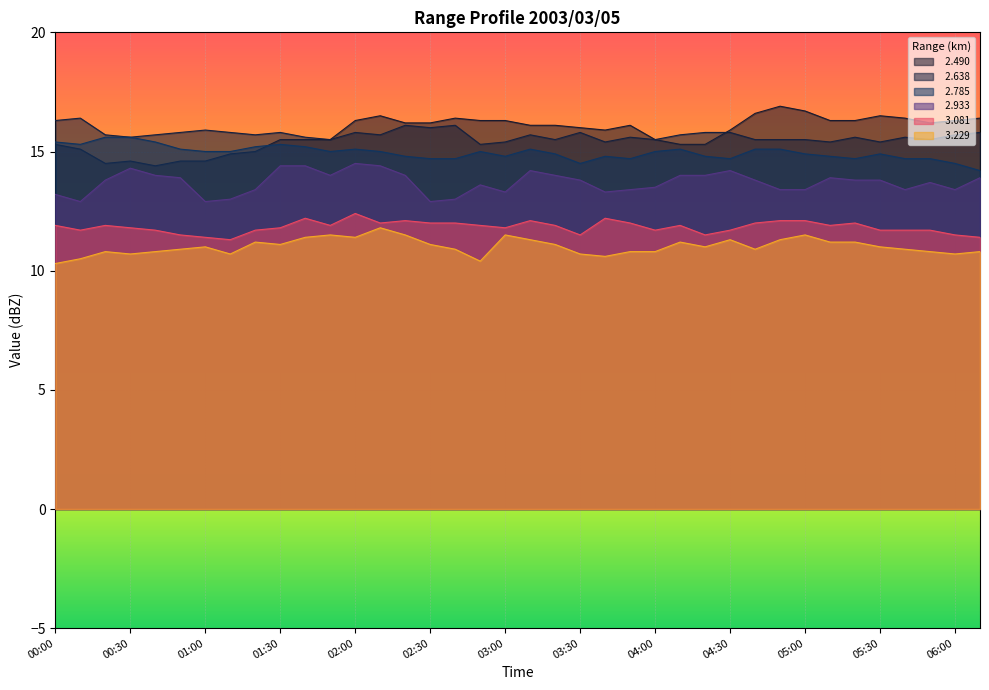

What is the difference between the highest and lowest values at 01:30?

4.7